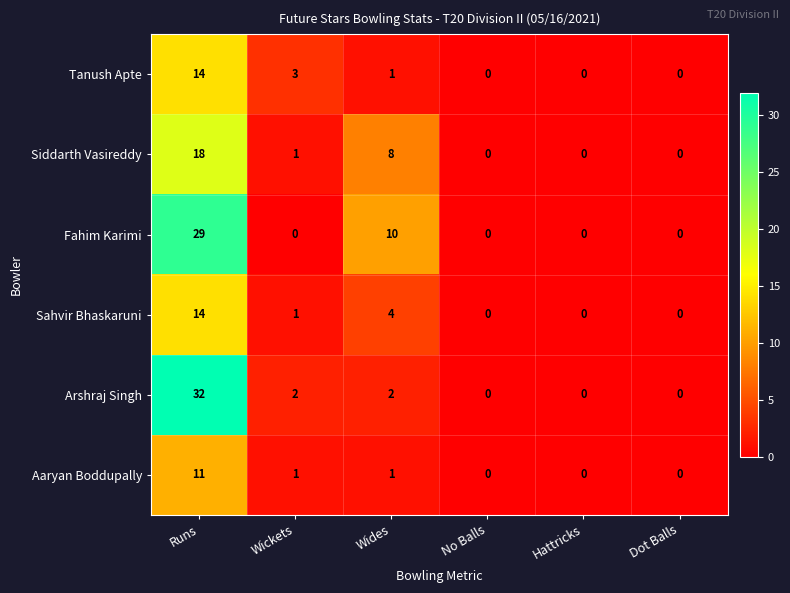

What is the difference between the maximum and minimum values in the Tanush Apte series?

14